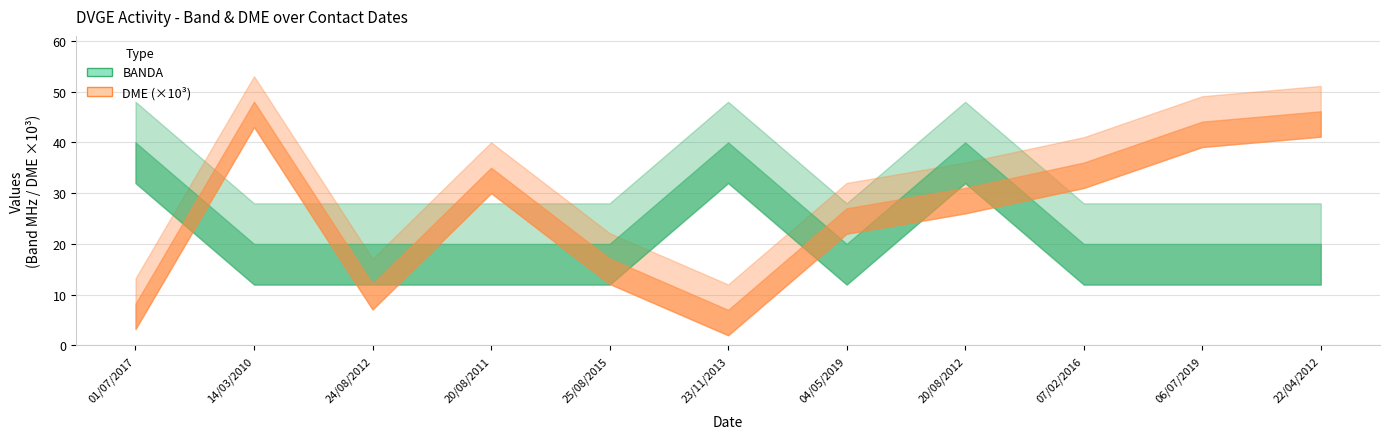

The value of DME_numeric at 23/11/2013 is 7013. True or false?

True